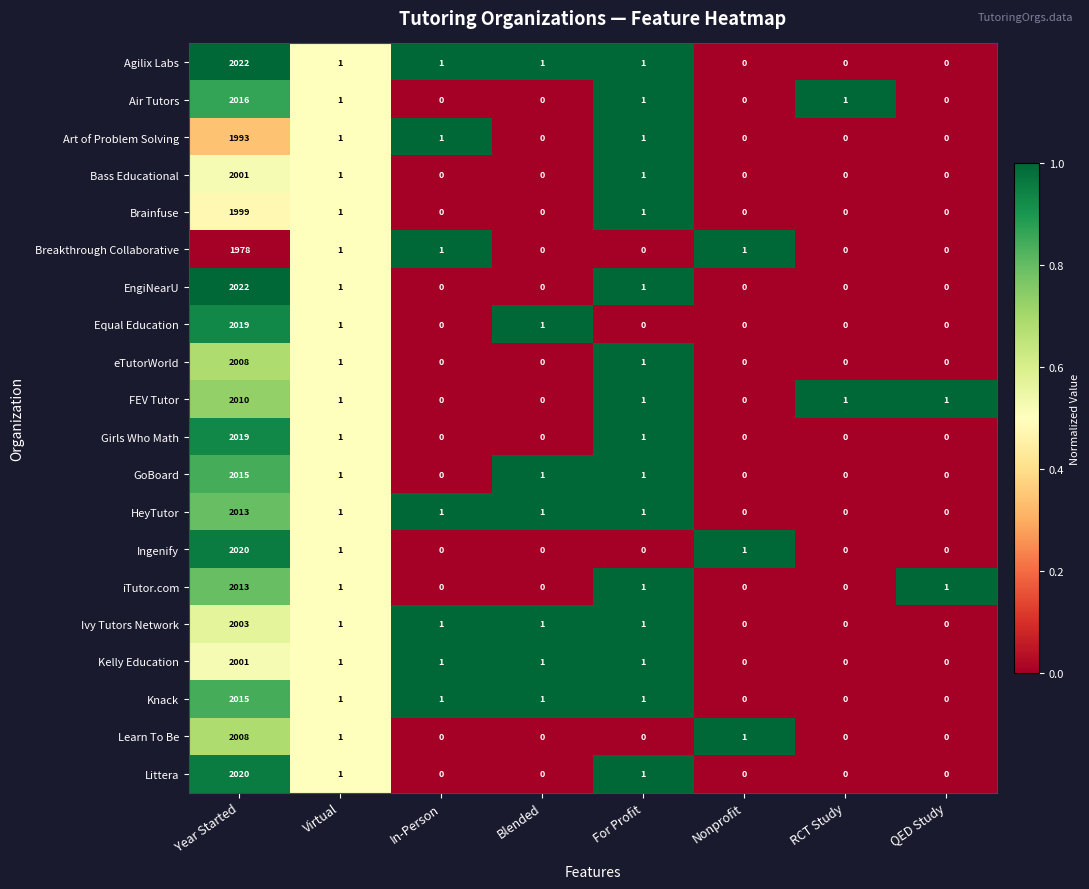

What is the difference between the maximum and minimum values in the Littera series?

2020